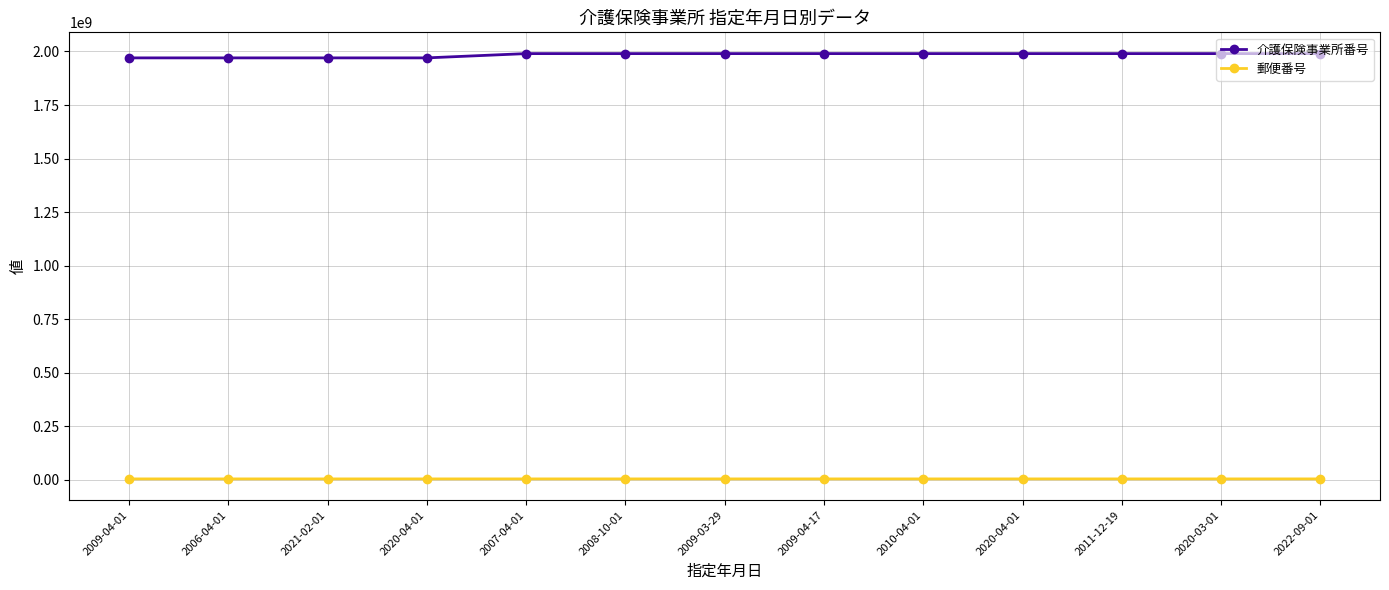

How many distinct data groups are displayed?

2